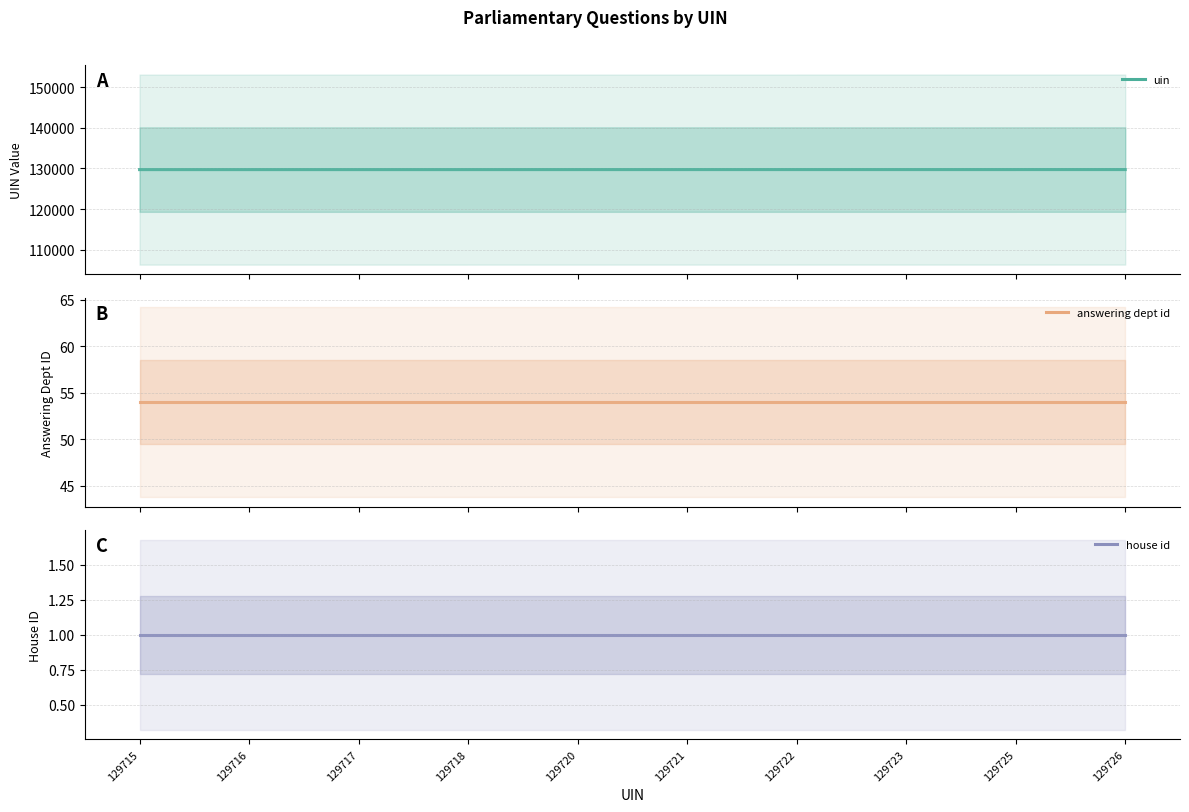

What is the value of the house id point at the 4th from the left?

1